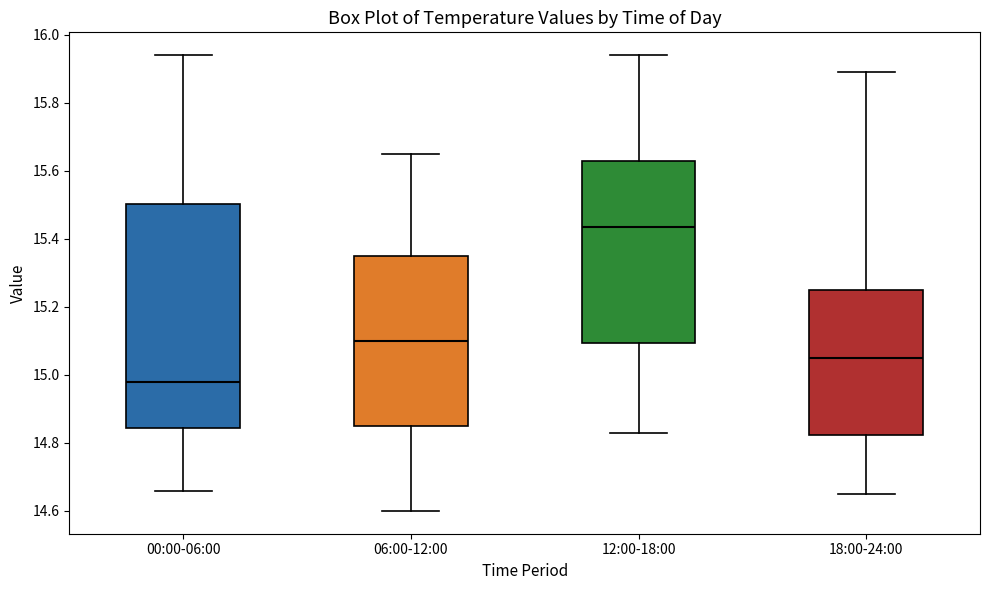

Reading left to right, read every box against the y-axis: the position of its median line, the range the box covers, and the ends of its whiskers. The values are not printed on the chart, so give them approximately, as read against the axis.

00:00-06:00: median 14.98, box 14.84 to 15.50, whiskers 14.66 to 15.94
06:00-12:00: median 15.10, box 14.86 to 15.36, whiskers 14.60 to 15.66
12:00-18:00: median 15.44, box 15.10 to 15.62, whiskers 14.84 to 15.94
18:00-24:00: median 15.06, box 14.82 to 15.26, whiskers 14.66 to 15.90